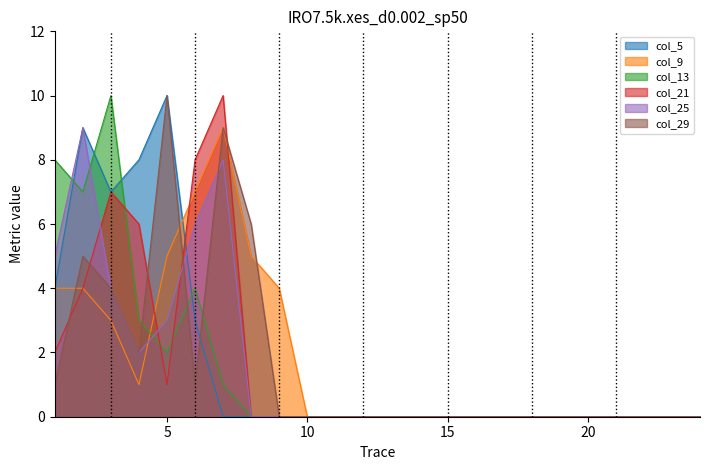

Where do col_13 and col_29 first cross each other?

4 and 5